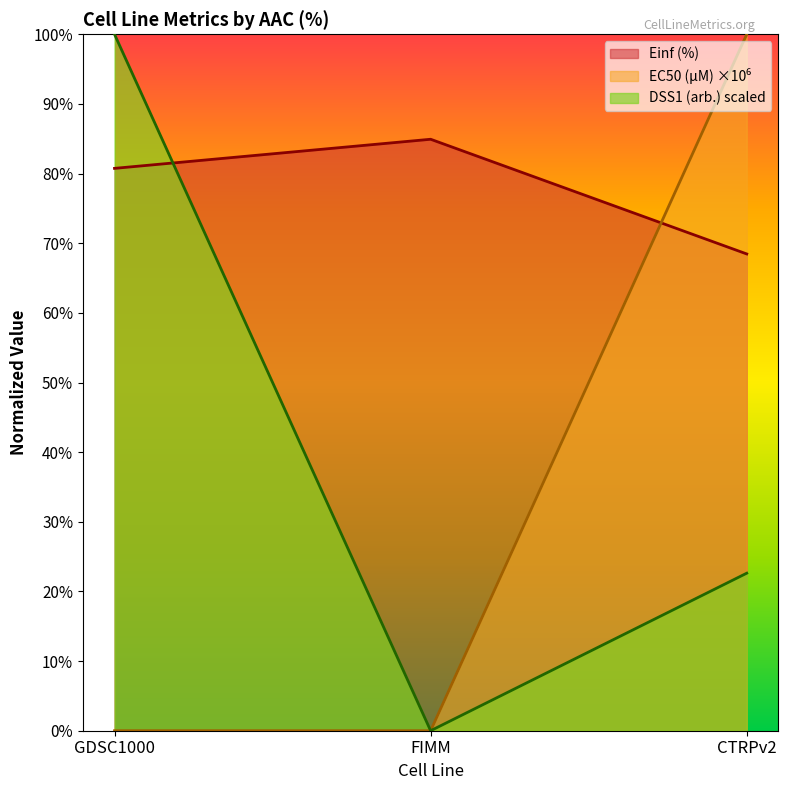

What is the label of the 3rd point from the right?

GDSC1000